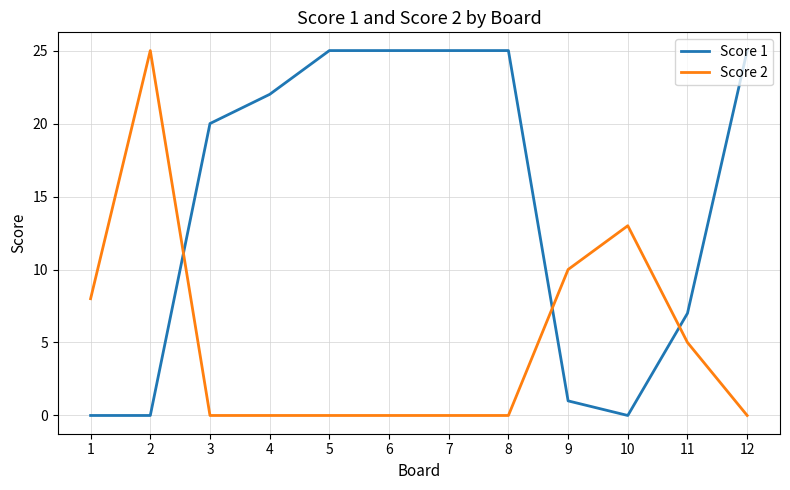

Is the value of Score 1 at 2 greater than the value of Score 2 at 1?

No